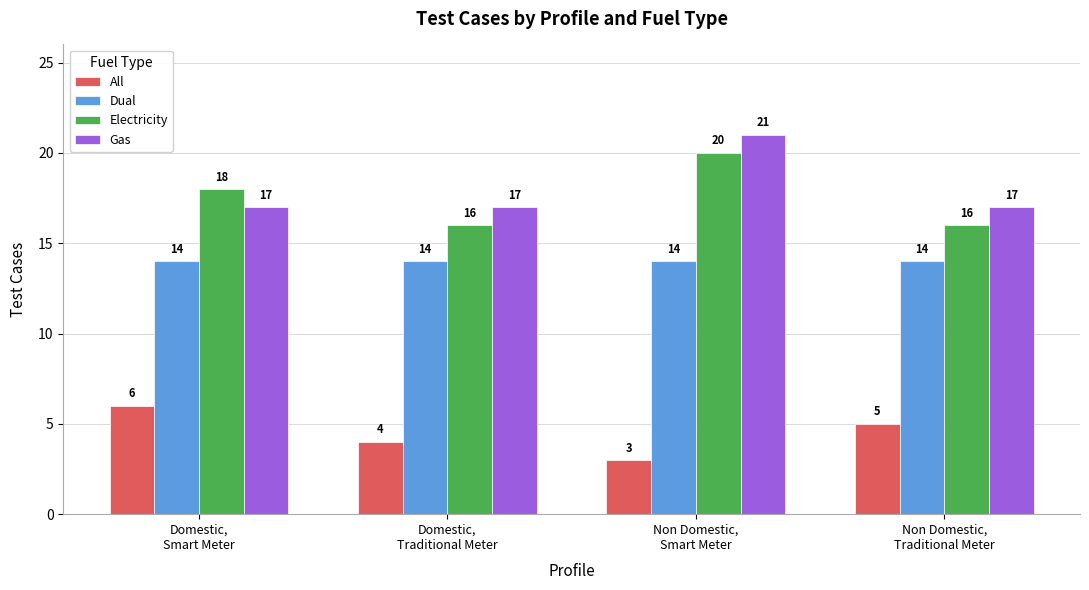

What is the maximum value for Dual?

14